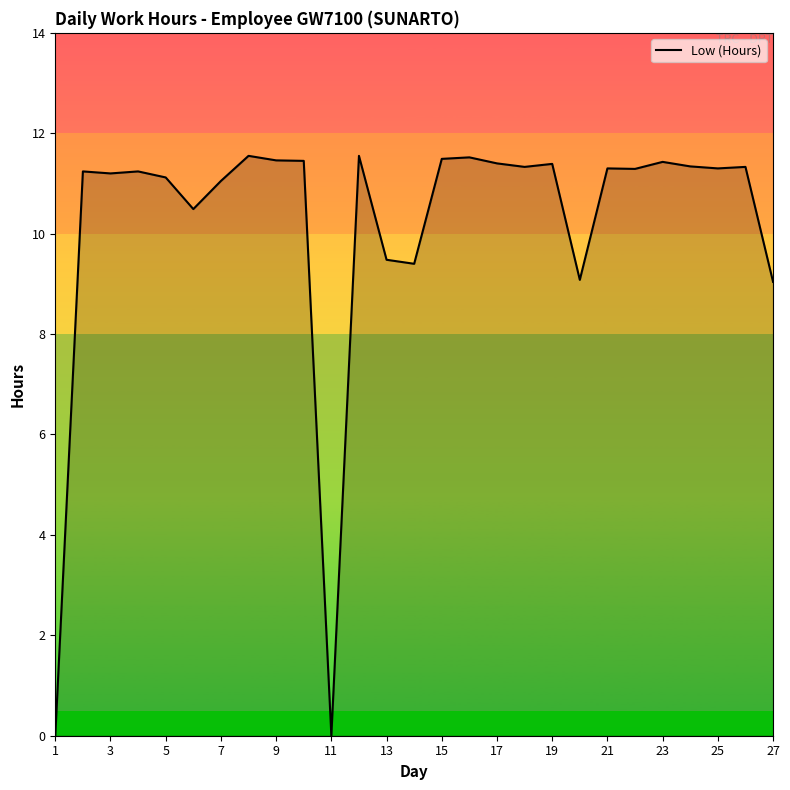

What is the greatest value displayed?

11.6